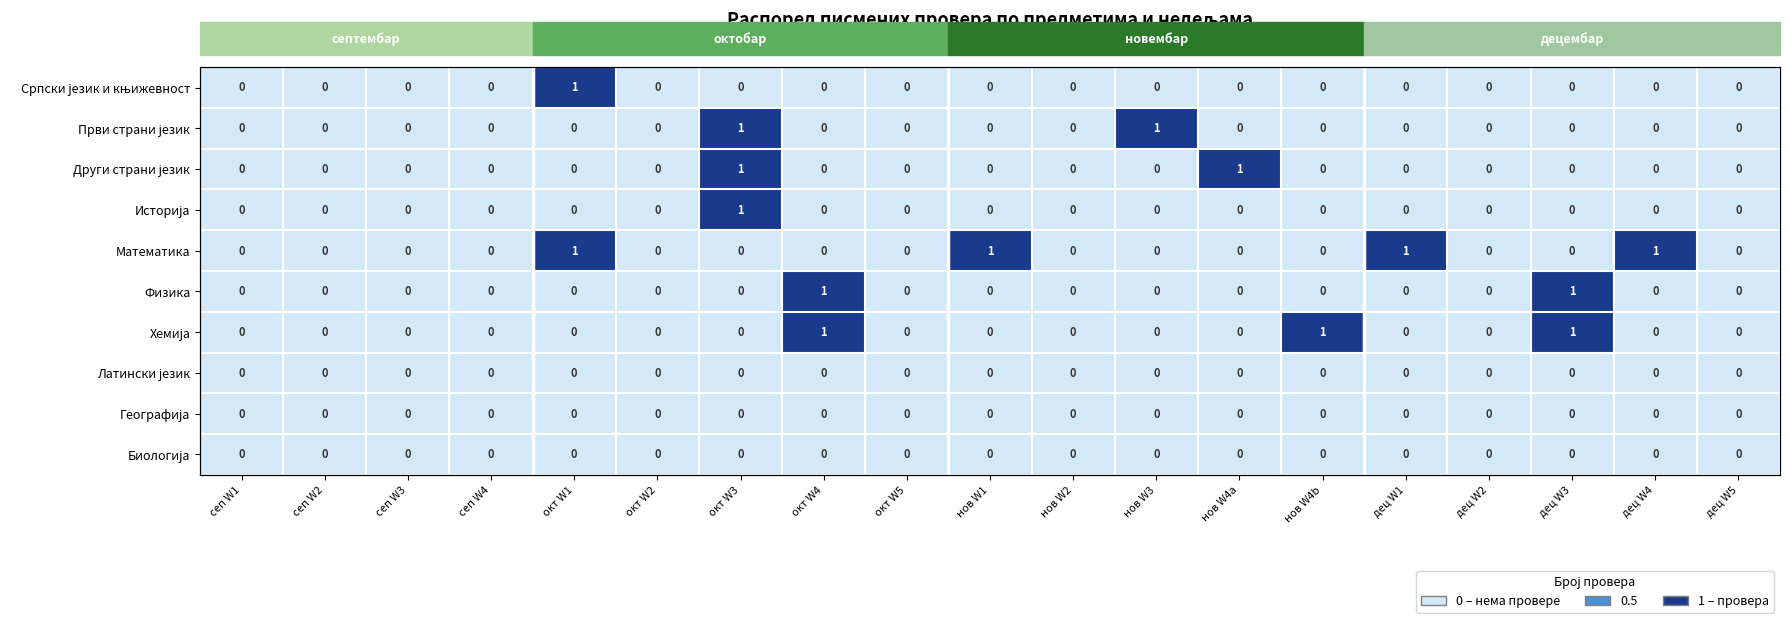

How many positive values does the Први страни језик series have?

2